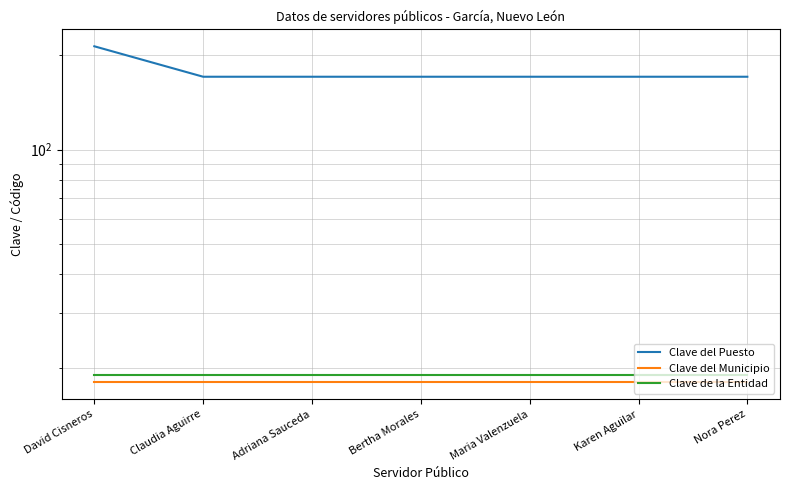

At how many categories does at least one series exceed 107?

7